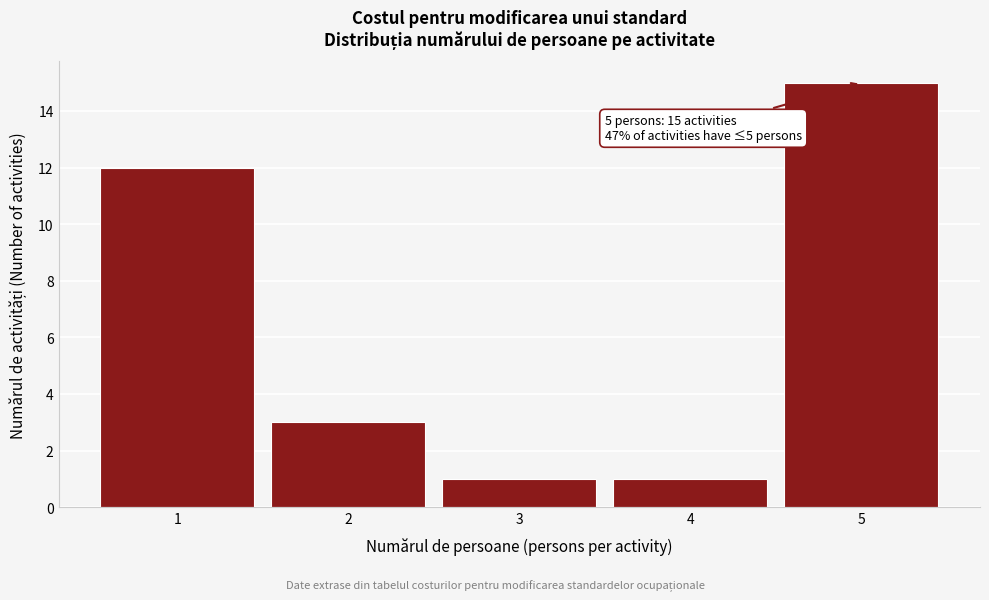

Reading left to right, extract all data points from this chart.

12	3	1	1	15